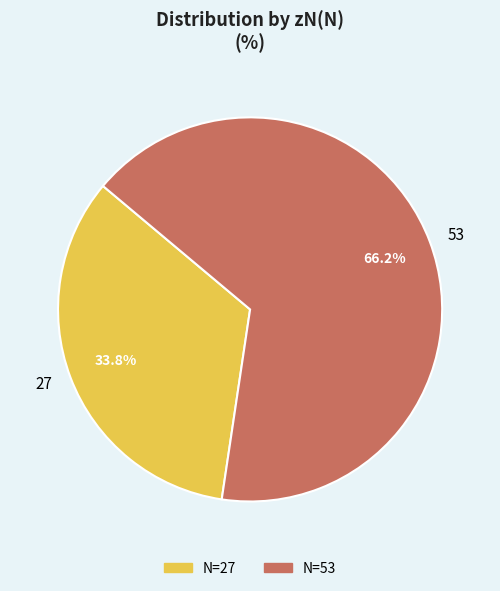

True or false: 27 accounts for 34% of the total.

True